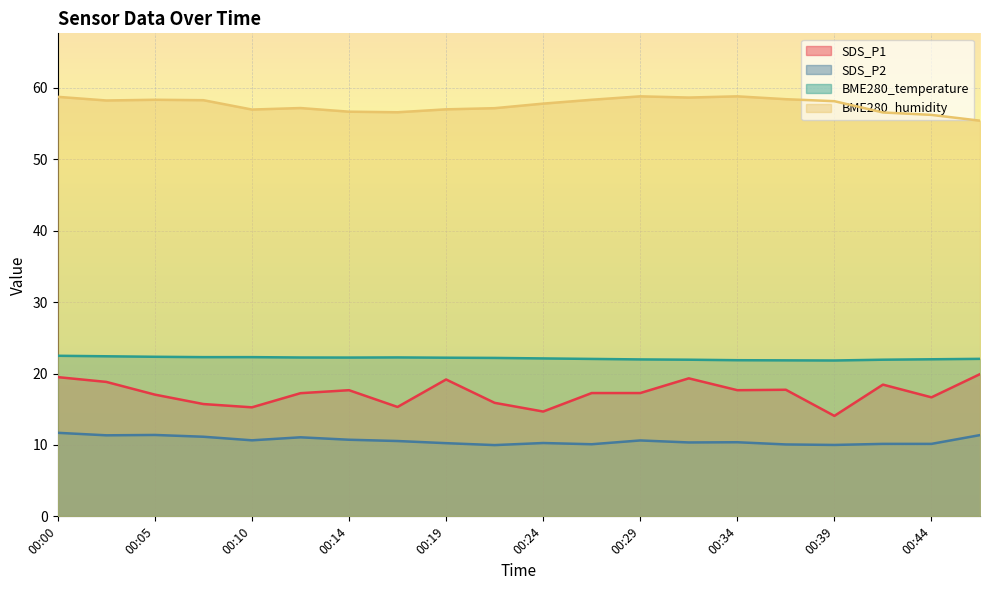

What is the difference between the SDS_P1 values at 00:27 and 00:36?

0.5